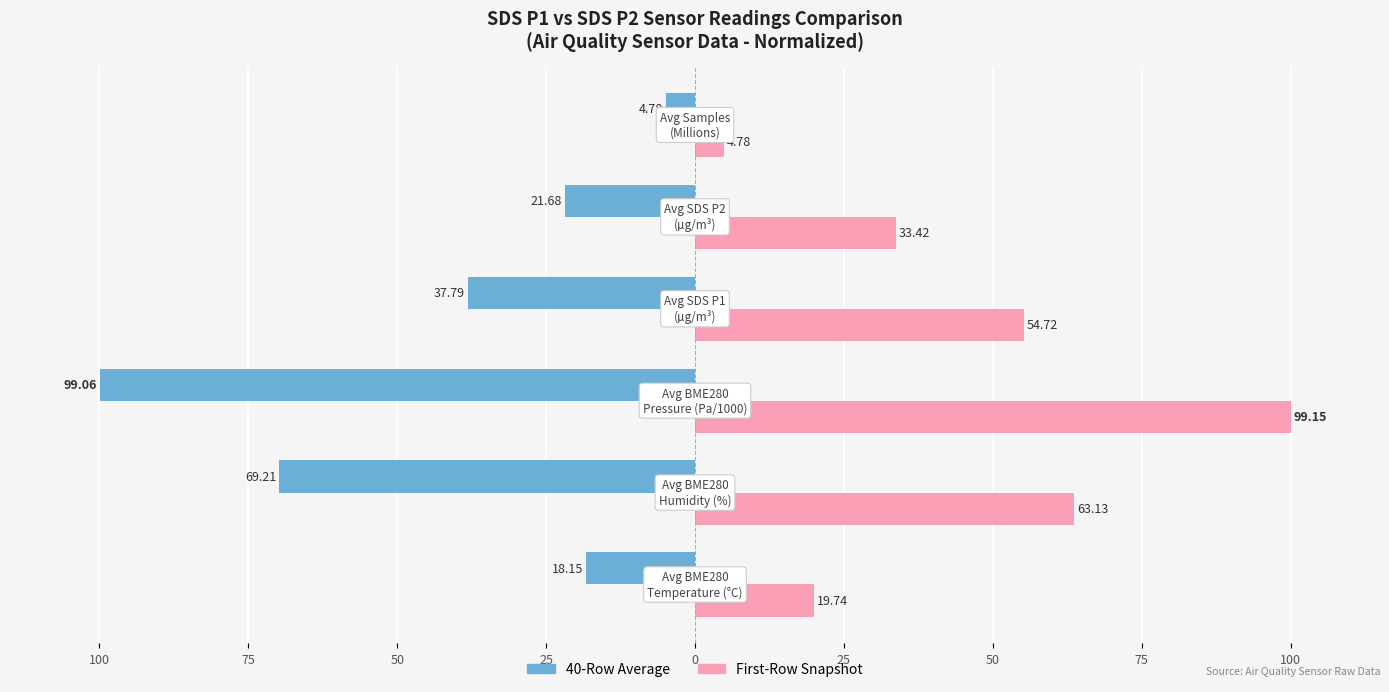

How many distinct data groups are displayed?

2